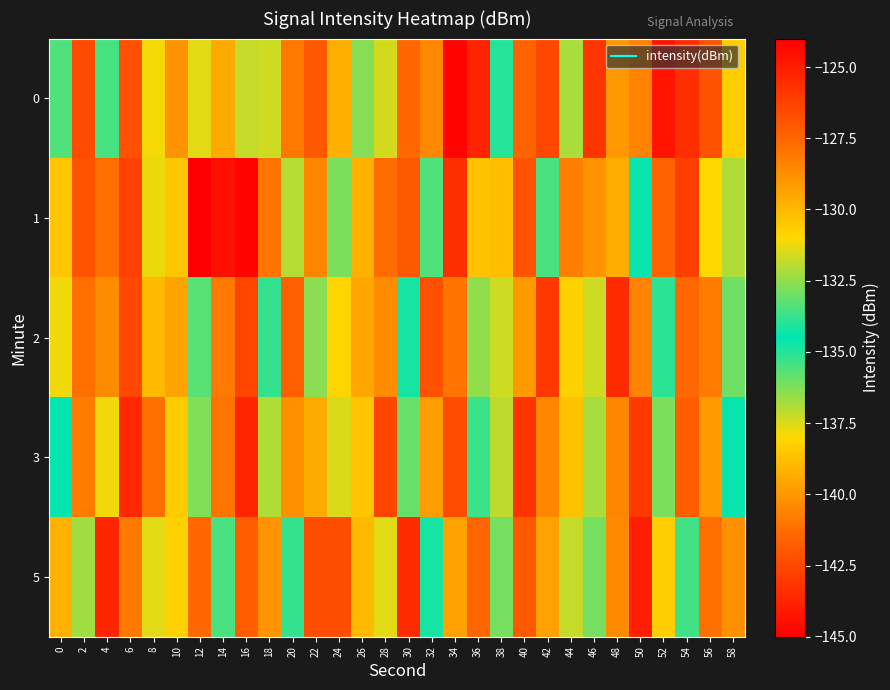

At which category is the sum across all series the highest?

40